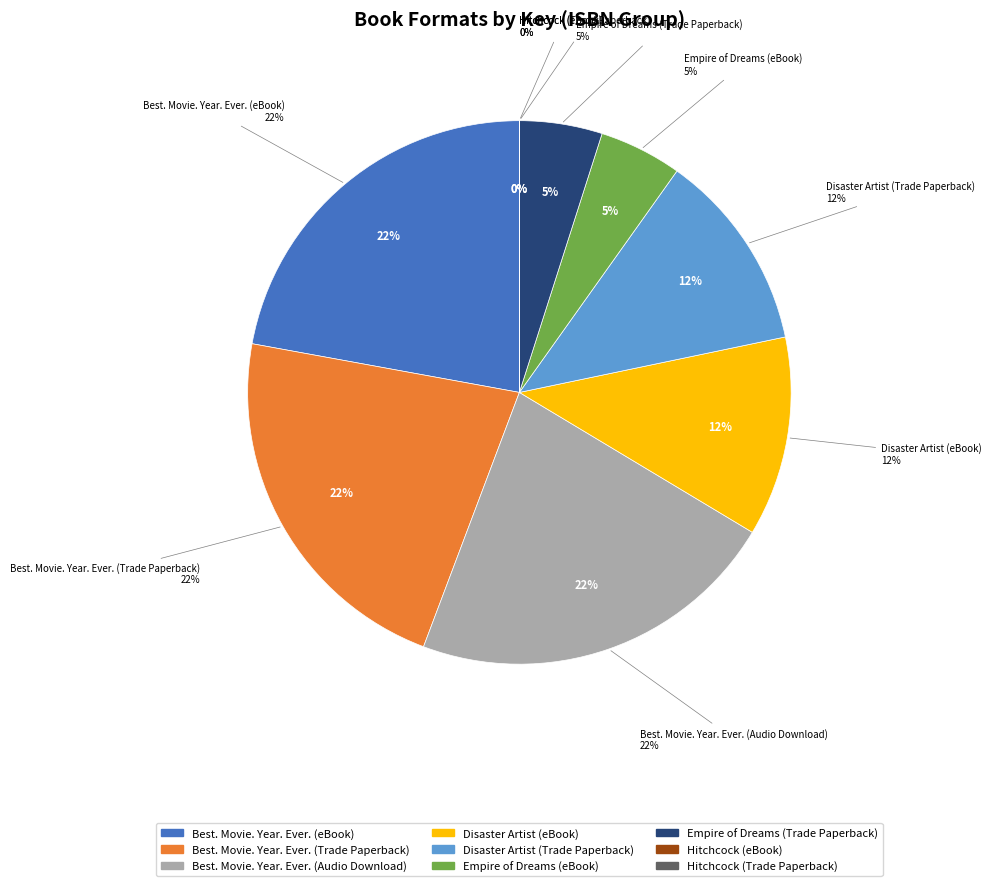

Does Empire of Dreams (eBook) account for over 50% of the chart?

No